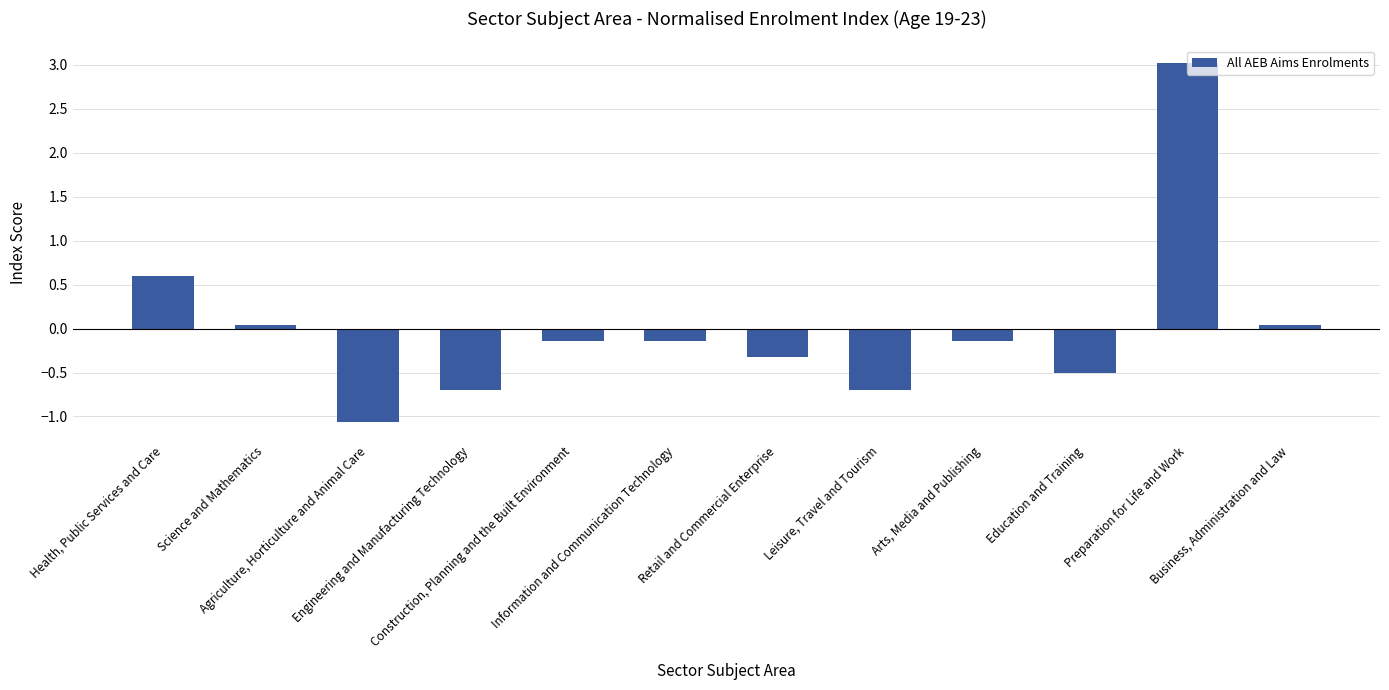

The chart shows a value of 1.8 at Preparation for Life and Work. True or false?

False